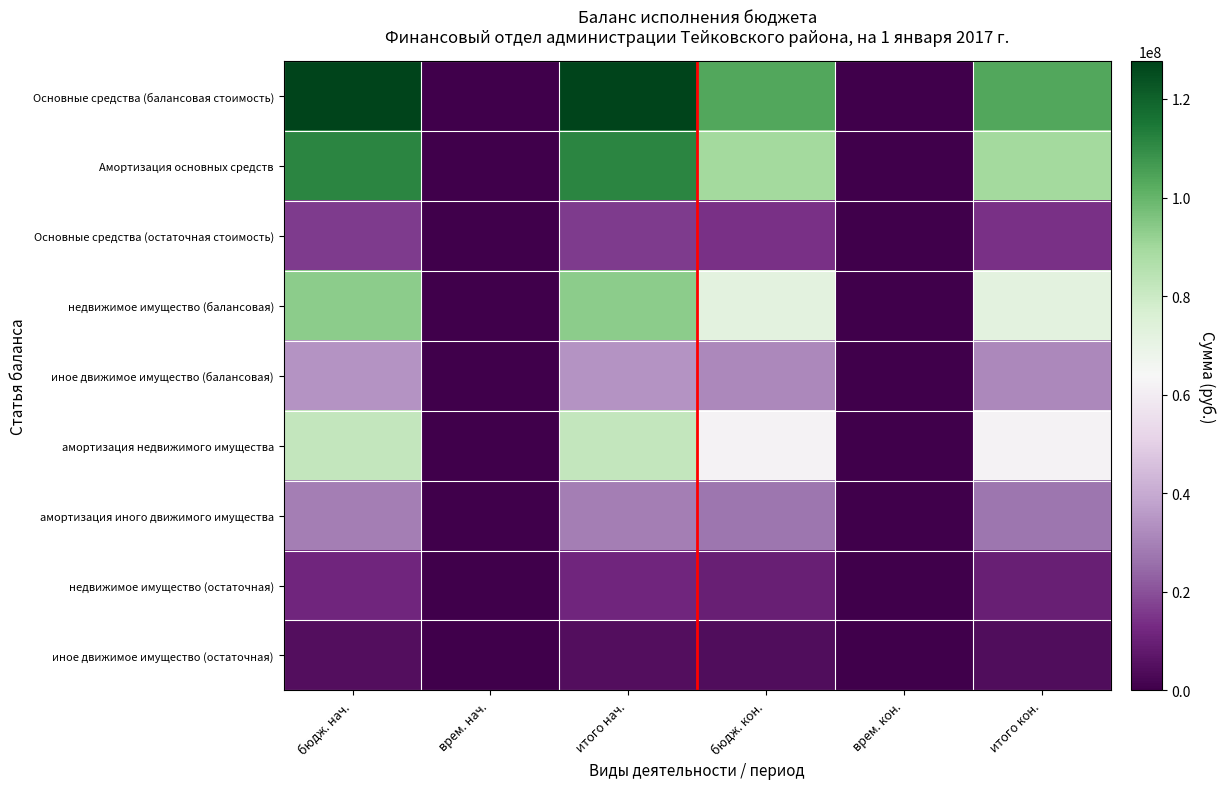

At how many categories does at least one series exceed 17327395?

4